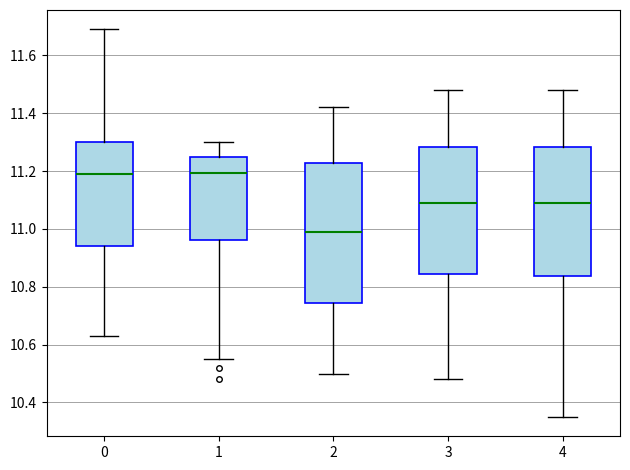

Reading left to right, read every box against the y-axis: the position of its median line, the range the box covers, and the ends of its whiskers. The values are not printed on the chart, so give them approximately, as read against the axis.

0: median 11.20, box 10.94 to 11.30, whiskers 10.64 to 11.70
1: median 11.20, box 10.96 to 11.26, whiskers 10.56 to 11.30
2: median 11.00, box 10.74 to 11.22, whiskers 10.50 to 11.42
3: median 11.10, box 10.84 to 11.28, whiskers 10.48 to 11.48
4: median 11.10, box 10.84 to 11.28, whiskers 10.36 to 11.48